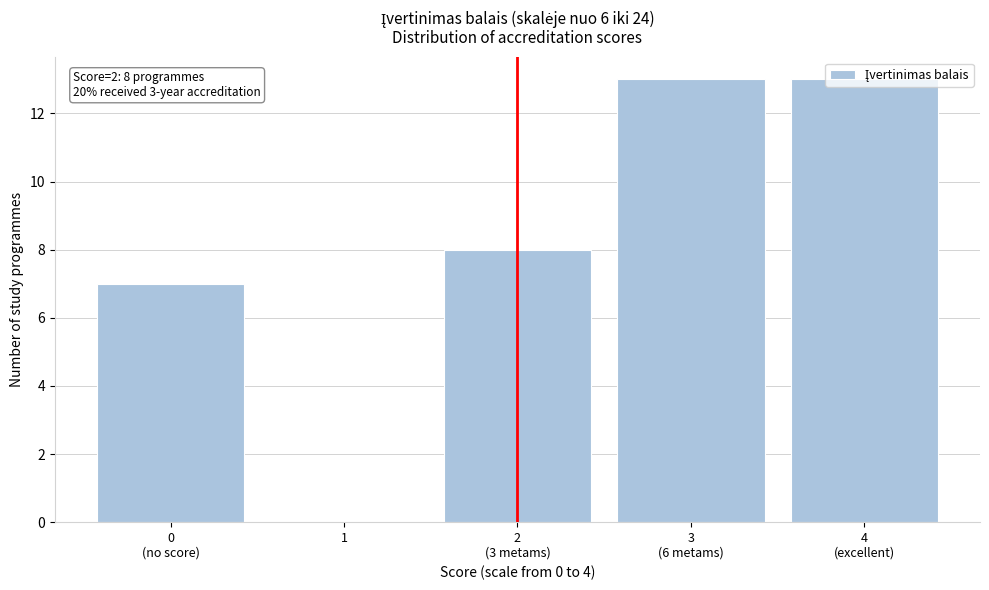

What is the greatest value displayed?

13